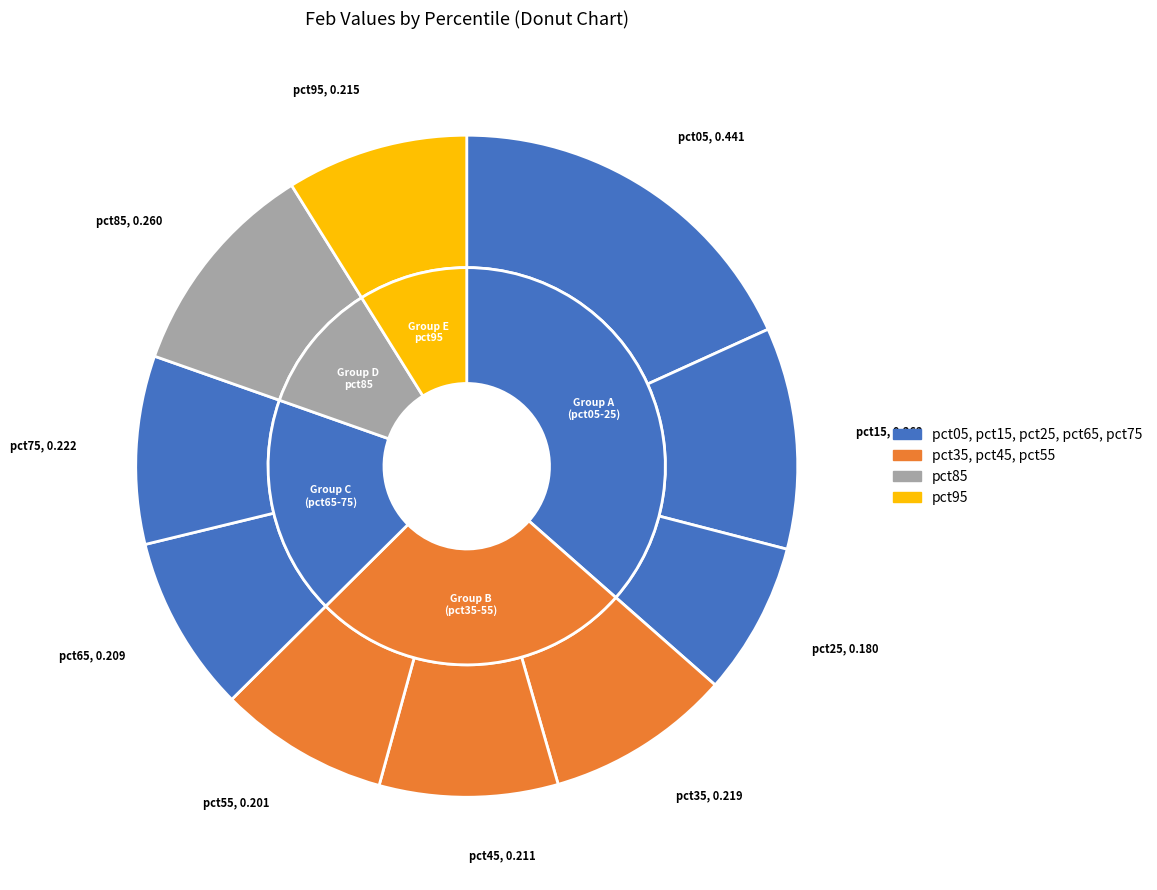

What is the total percentage of pct25 and pct35?

16.5%